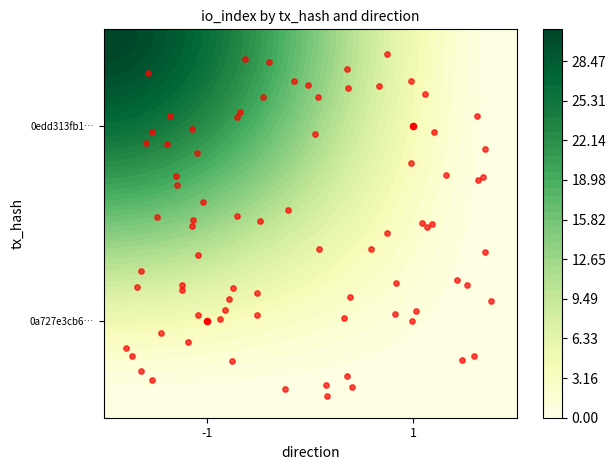

What is the minimum value shown in the chart?

0.2